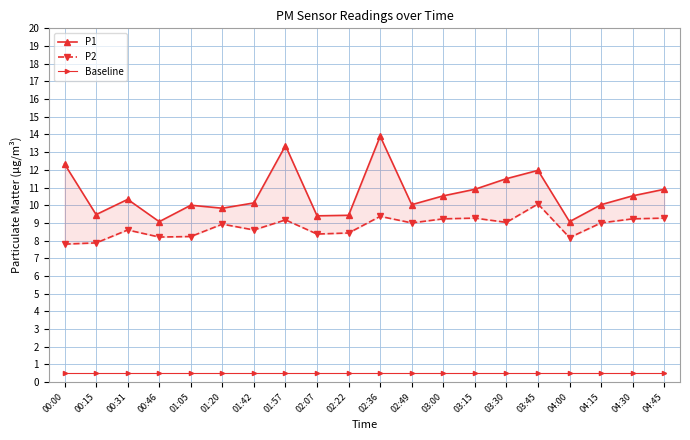

How many interior local peaks does the P2 series have?

6